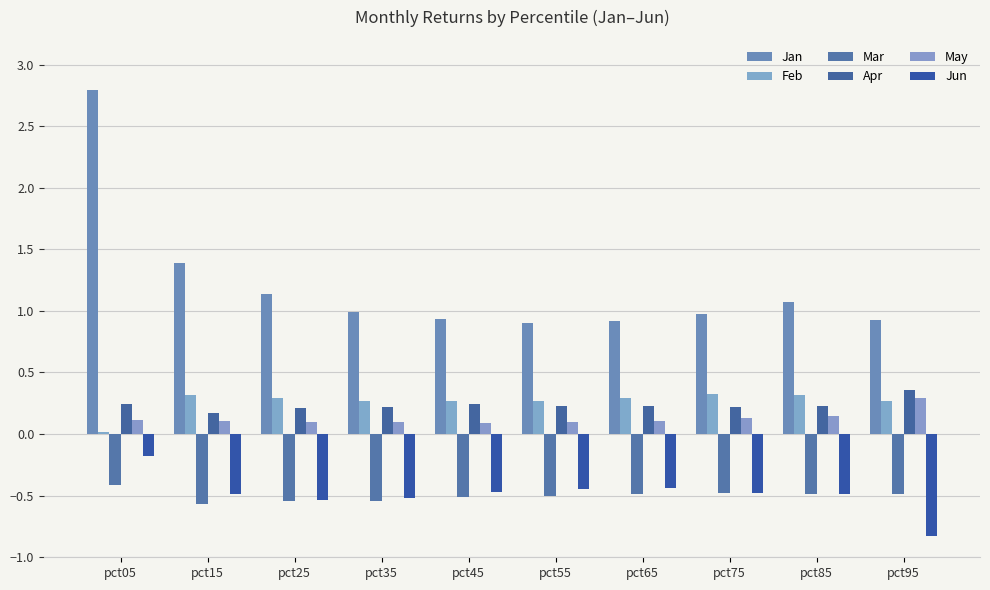

At how many categories does at least one series exceed 0?

10